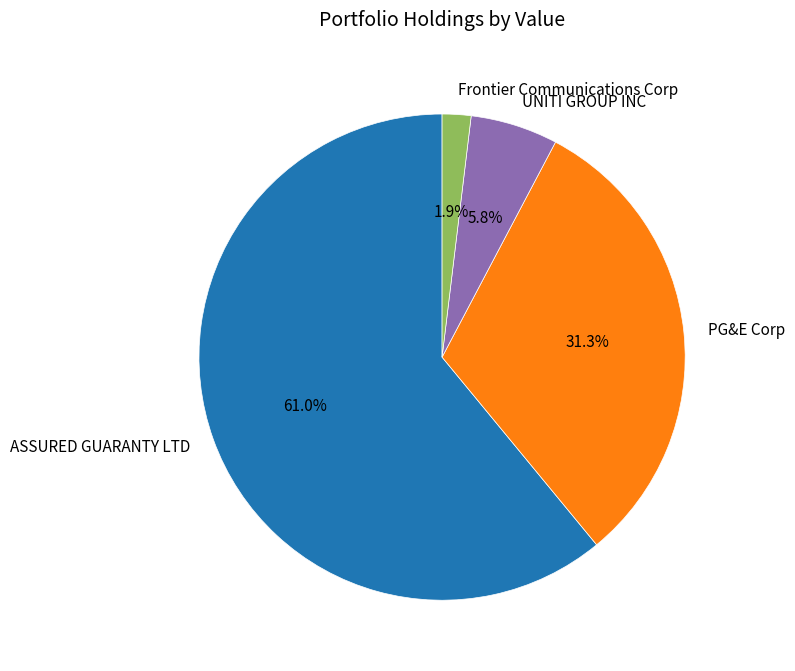

What is the largest slice in the pie chart?

ASSURED GUARANTY LTD